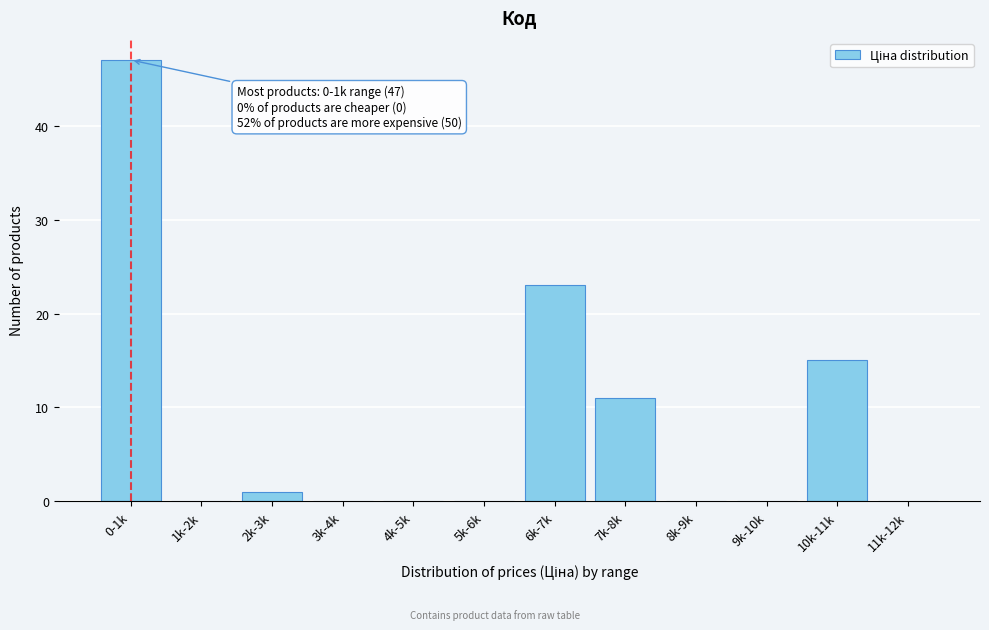

Reading left to right, extract all data points from this chart.

0-1k=47	1k-2k=0	2k-3k=1	3k-4k=0	4k-5k=0	5k-6k=0	6k-7k=23	7k-8k=11	8k-9k=0	9k-10k=0	10k-11k=15	11k-12k=0